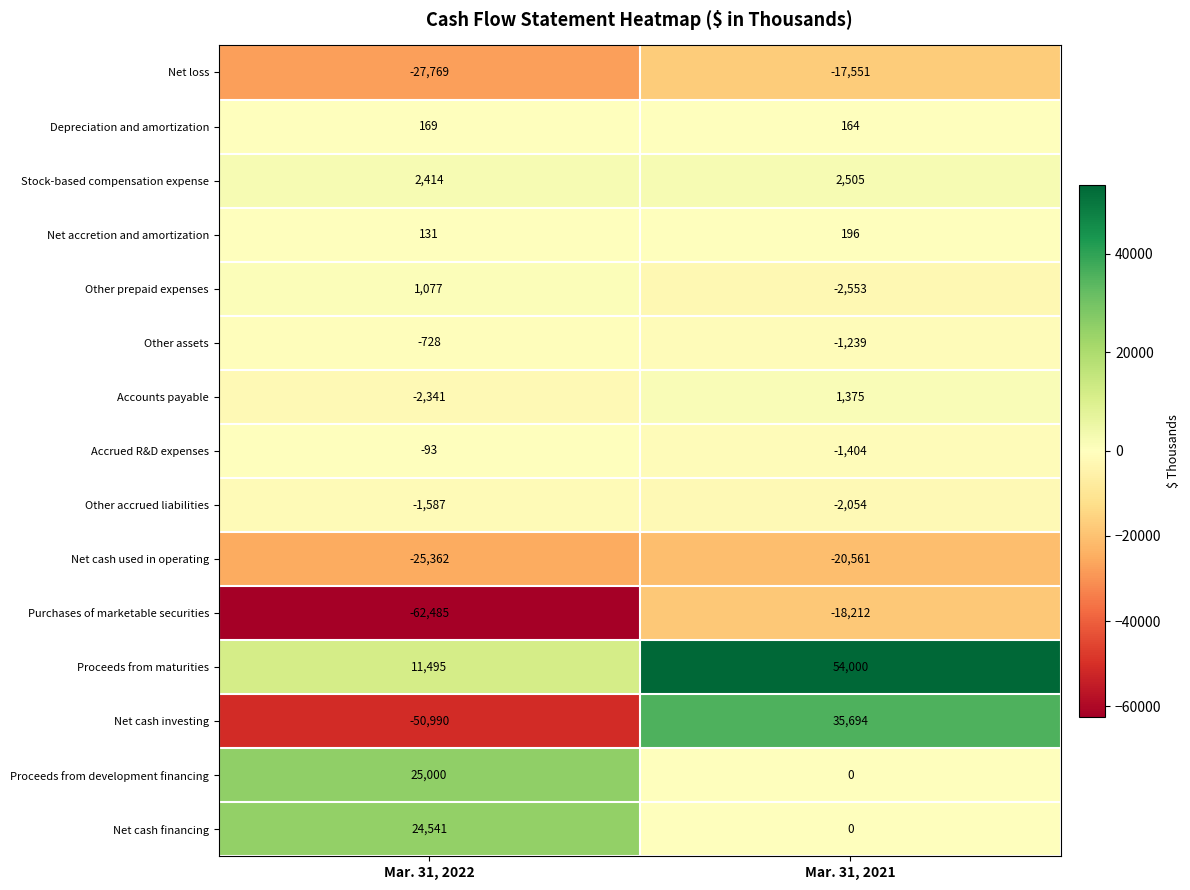

The Proceeds from development financing series shows 25000 at Mar. 31, 2022. True or false?

True